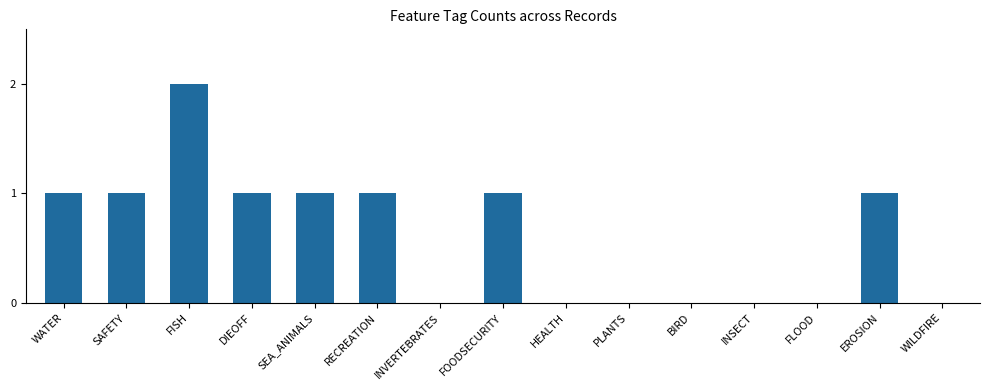

Reading left to right, extract all data points from this chart.

1	1	2	1	1	1	0	1	0	0	0	0	0	1	0